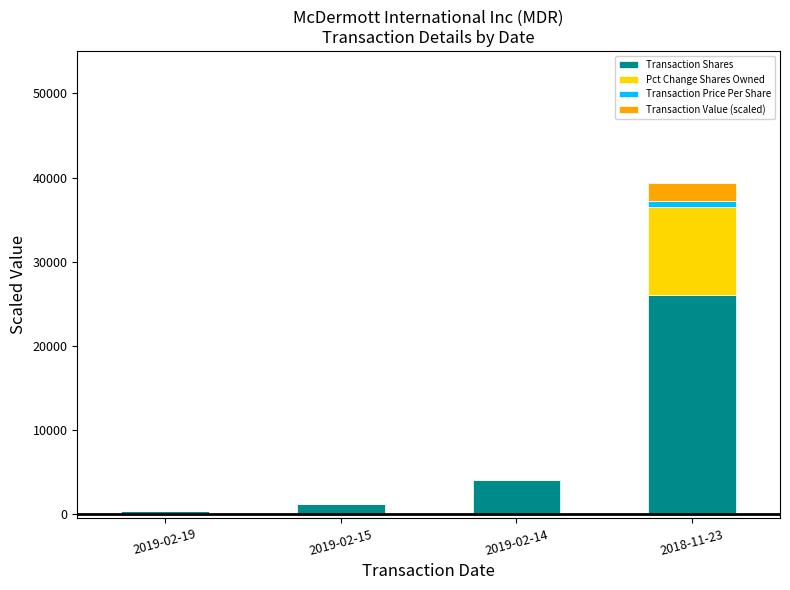

At which category is the sum across all series the highest?

2018-11-23